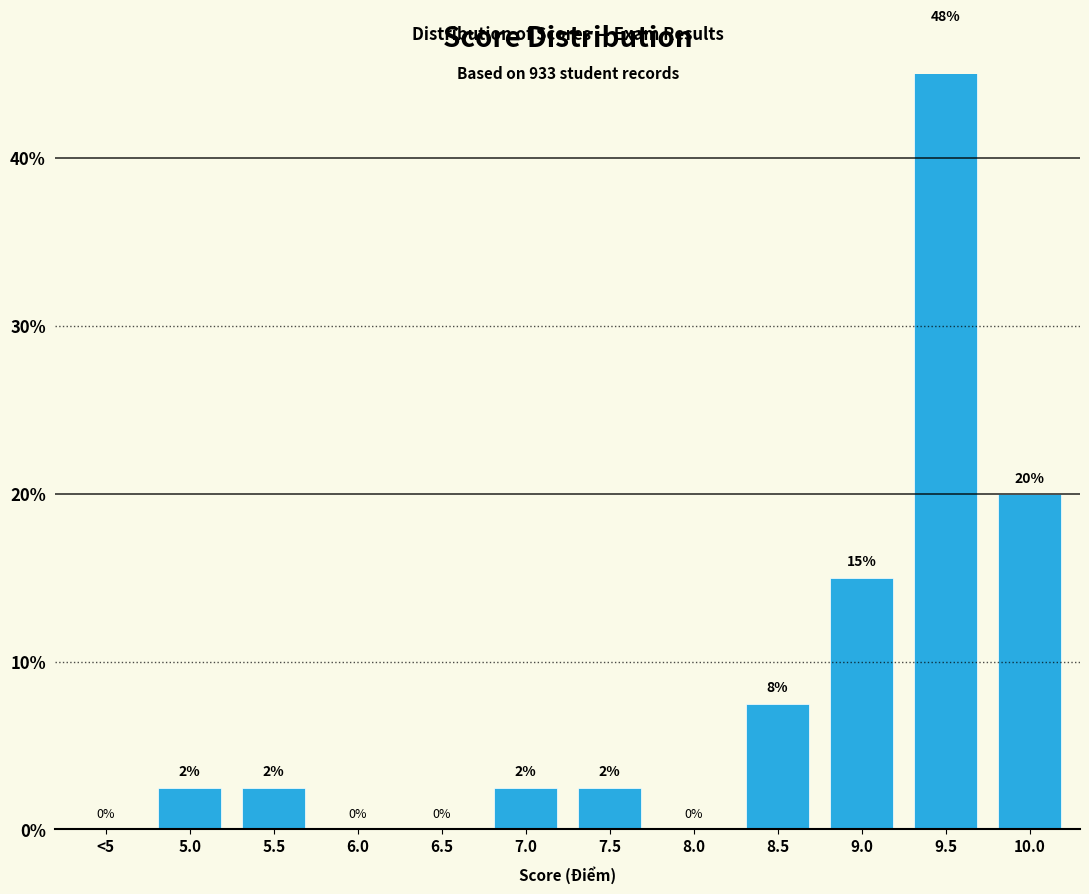

Is it true that the value at 9.0 is 3.1?

False